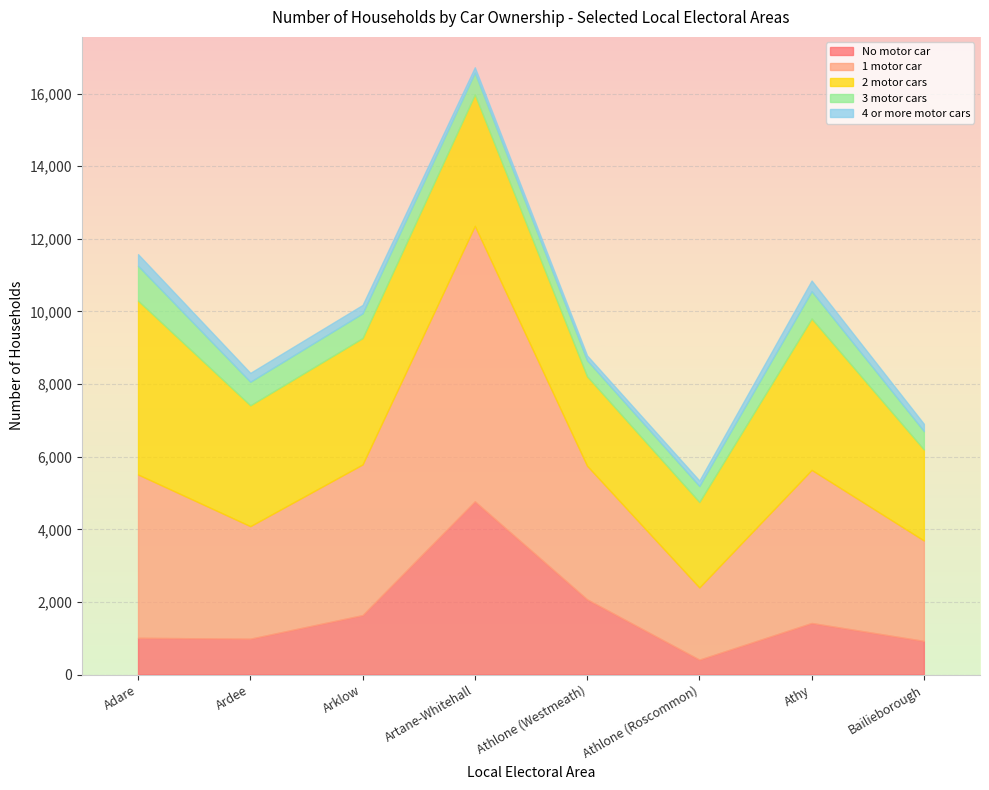

What is the total value across all series at Arklow?

10181